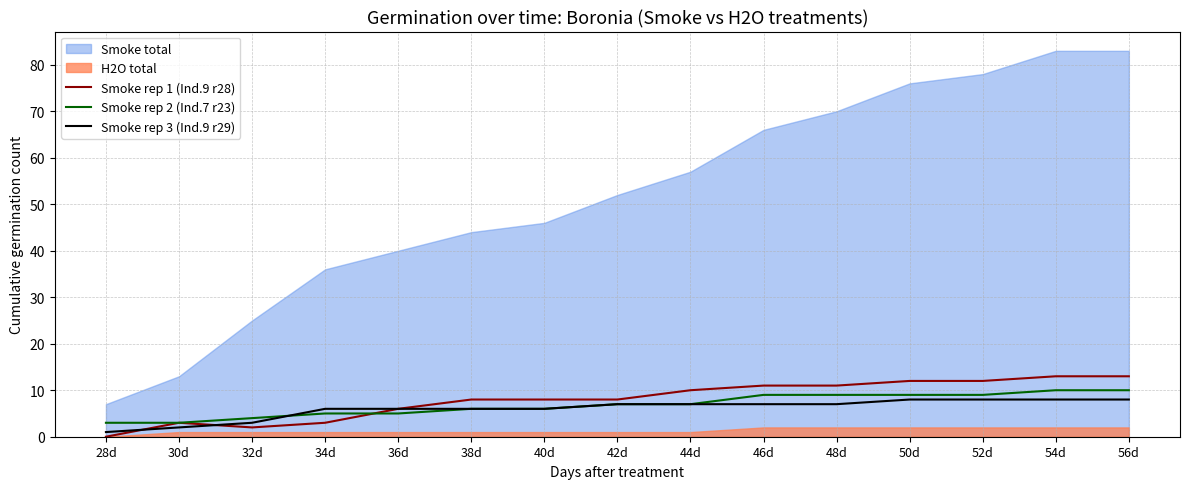

How many times do Smoke rep 2 (Ind.7 r23) and Smoke rep 1 (Ind.9 r28) cross each other?

1